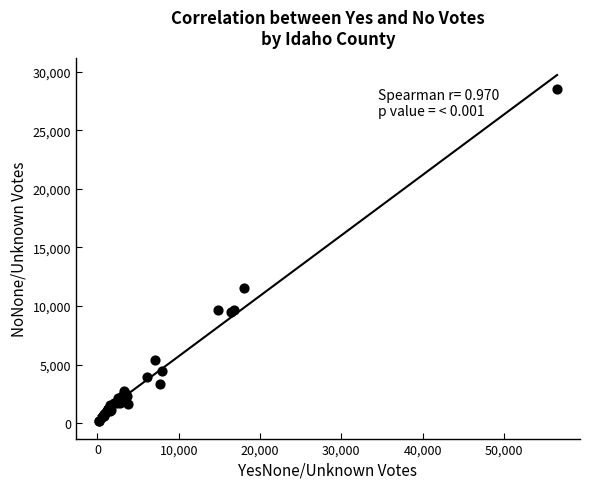

What Y value in the scatter plot is closest to 14365?

11506